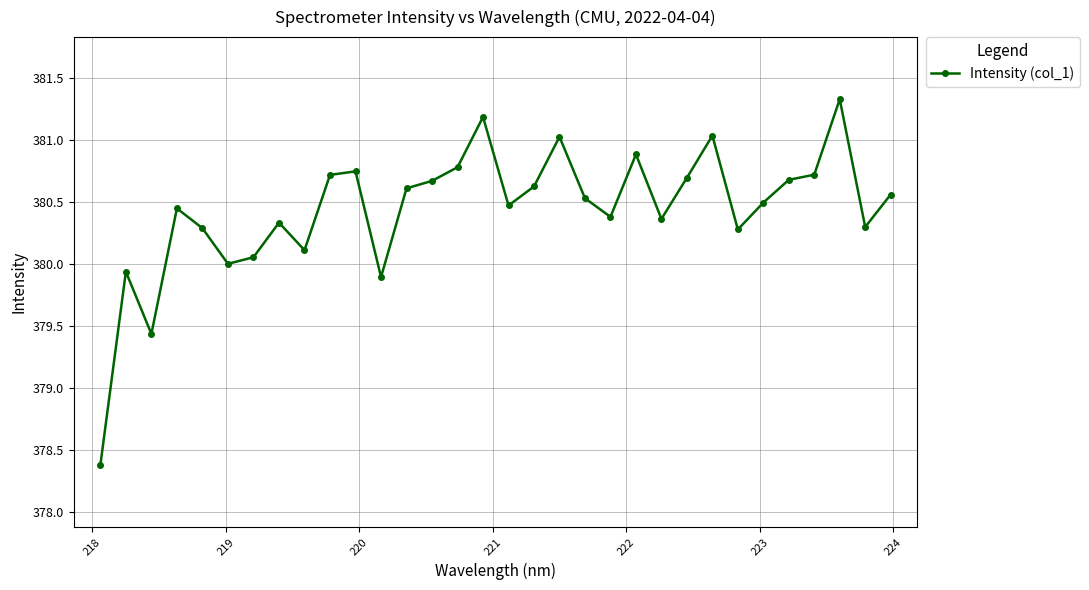

True or false: the data has more than 1 interior local peaks.

True